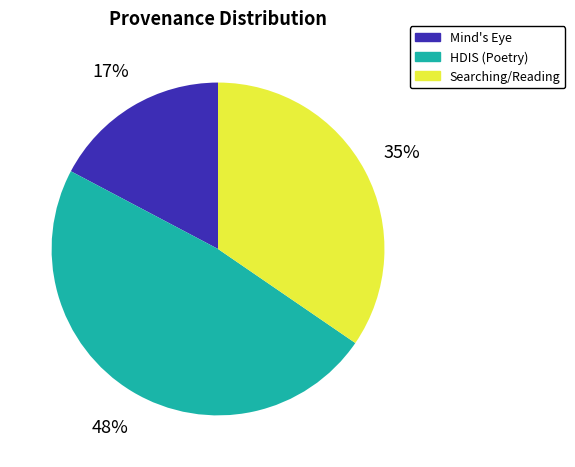

Rank the categories by value from lowest to highest.

Mind's Eye, Searching/Reading, HDIS (Poetry)